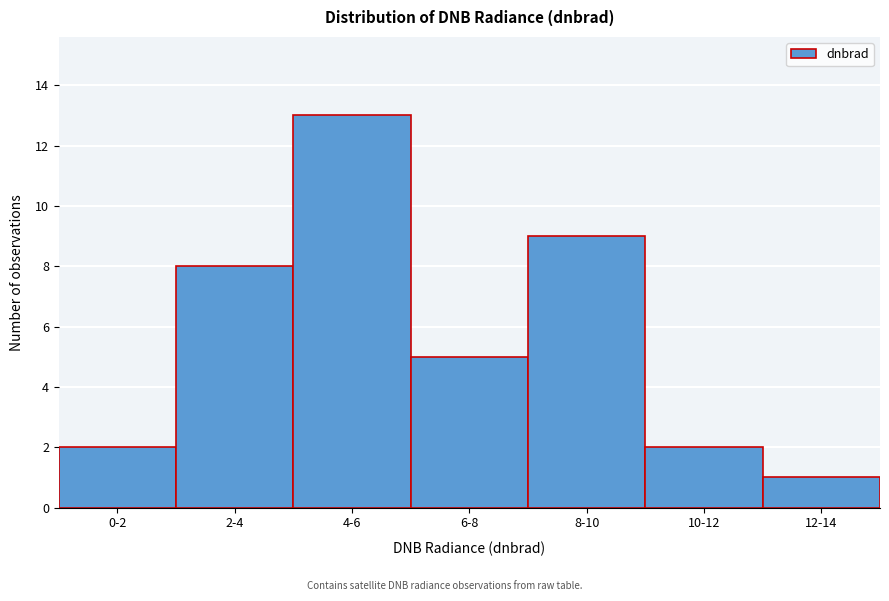

Reading left to right, what are all the values shown in this chart?

0-2=2	2-4=8	4-6=13	6-8=5	8-10=9	10-12=2	12-14=1